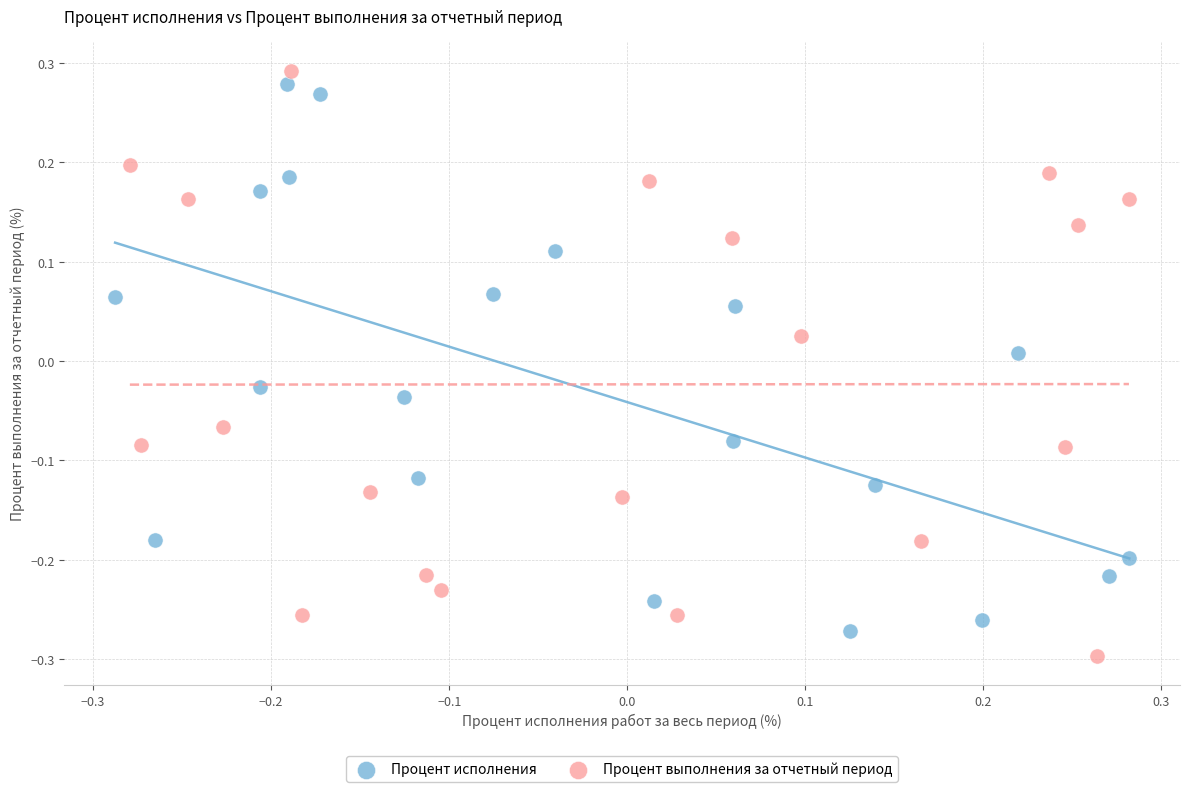

What are all the series names shown in the legend?

Процент исполнения, Процент выполнения за отчетный период